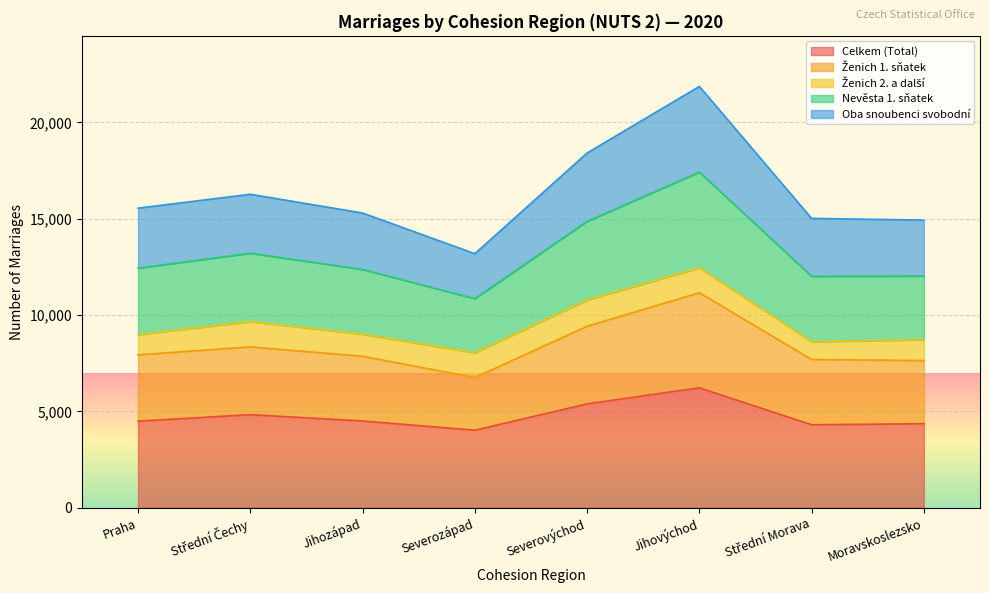

What is the approximate value of Celkem (Total) at Severozápad?

4024